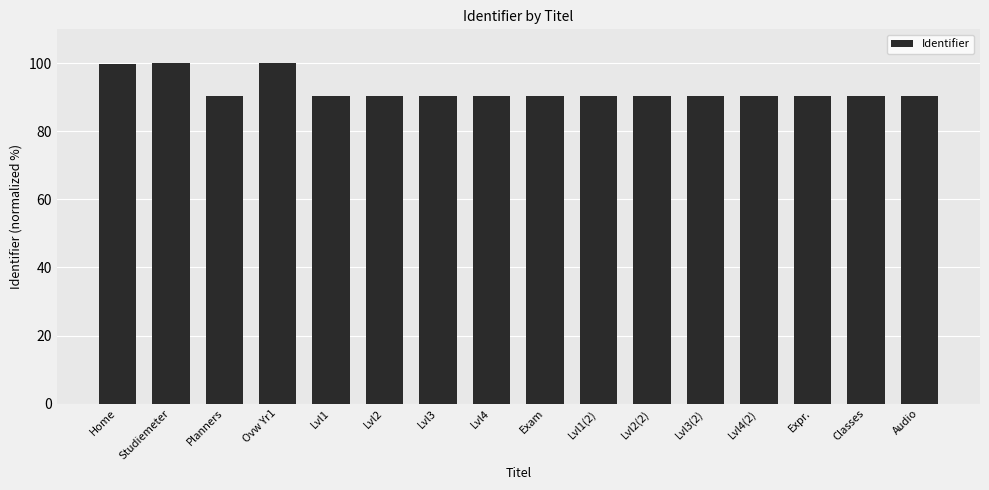

What is the smallest value displayed?

90.3